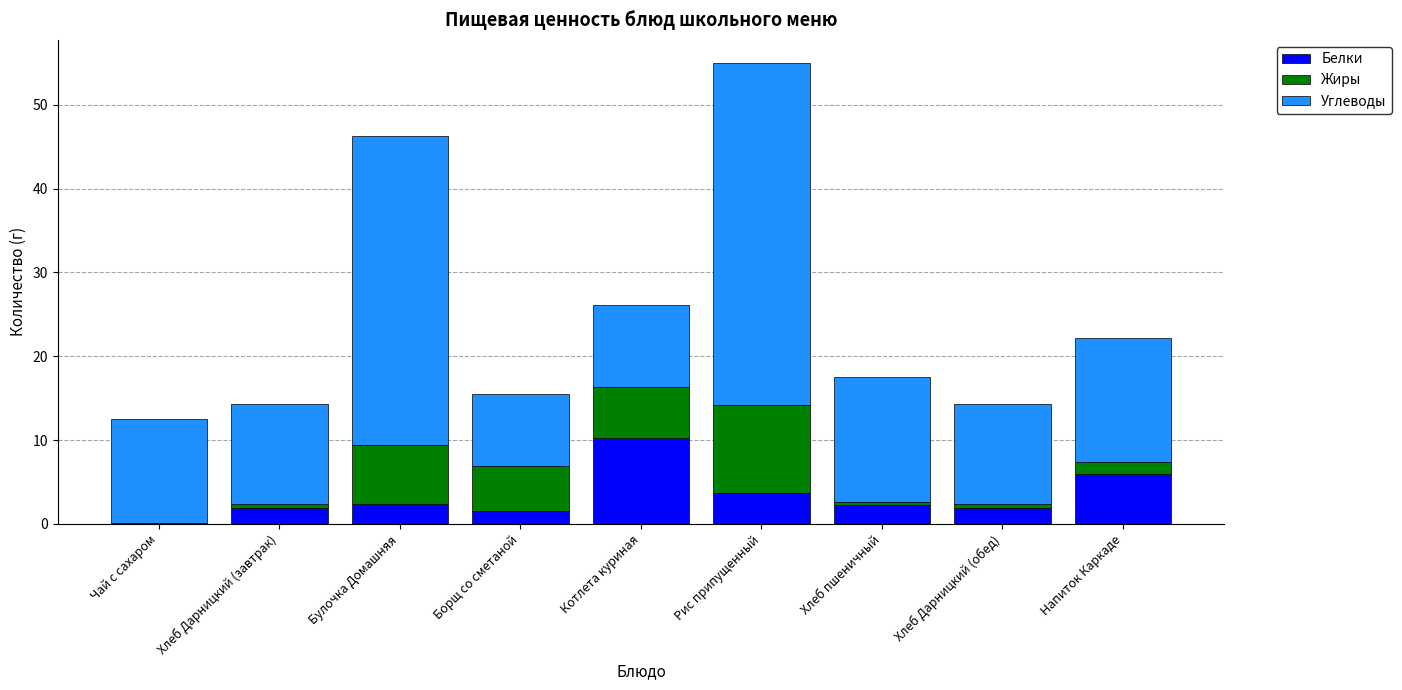

What is the sum of the Белки values at Рис припущенный and Напиток Каркаде?

9.7